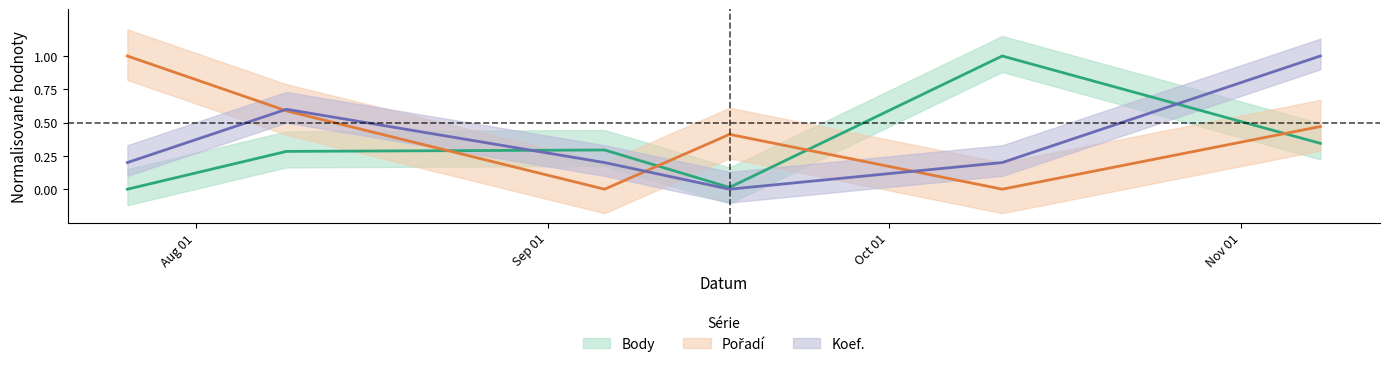

True or false: Body has a value of 0.3 at 2014-11-08.

True